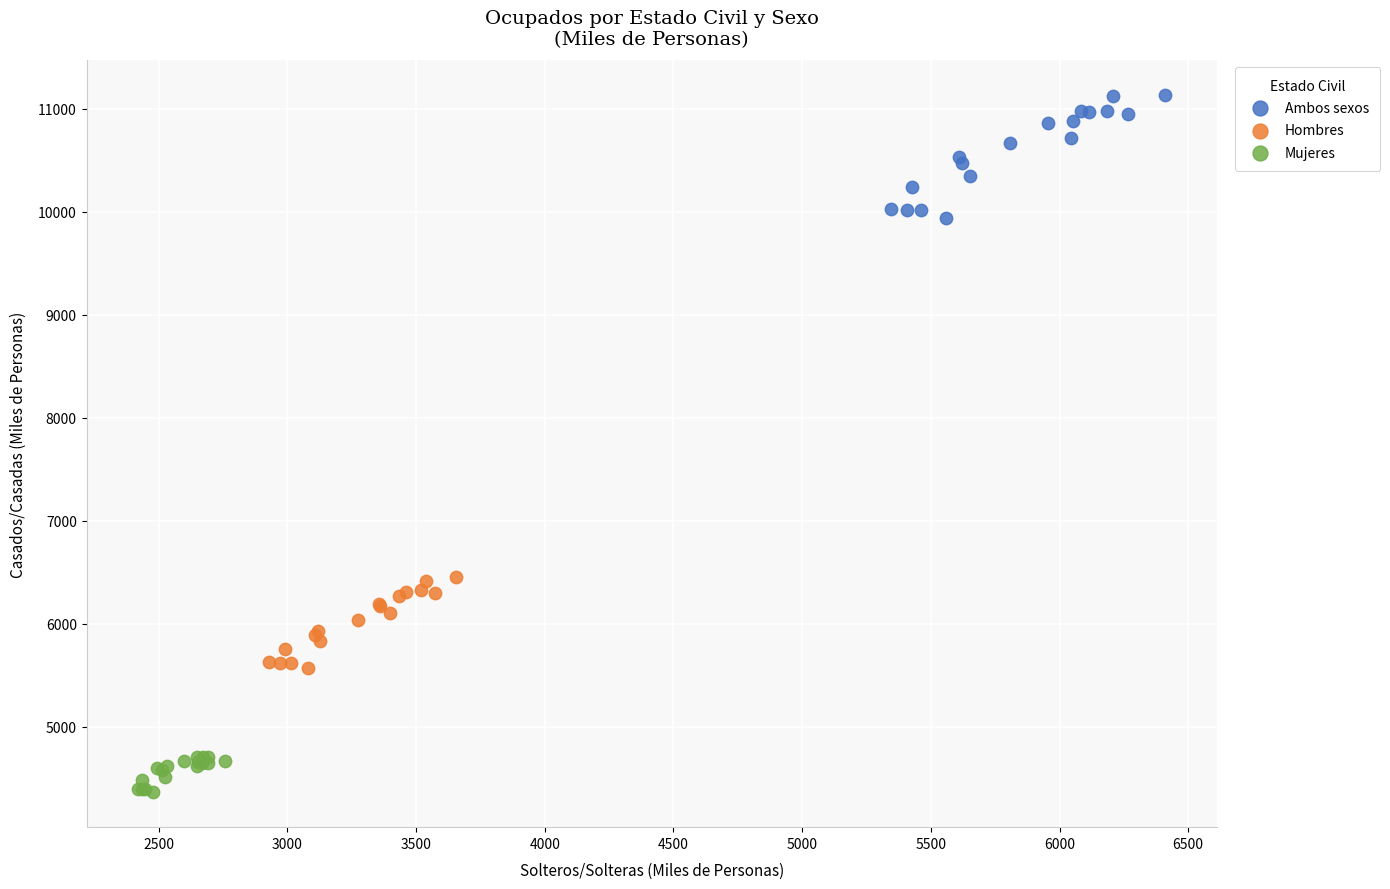

Which series has the largest Y range (max minus min)?

Ambos sexos